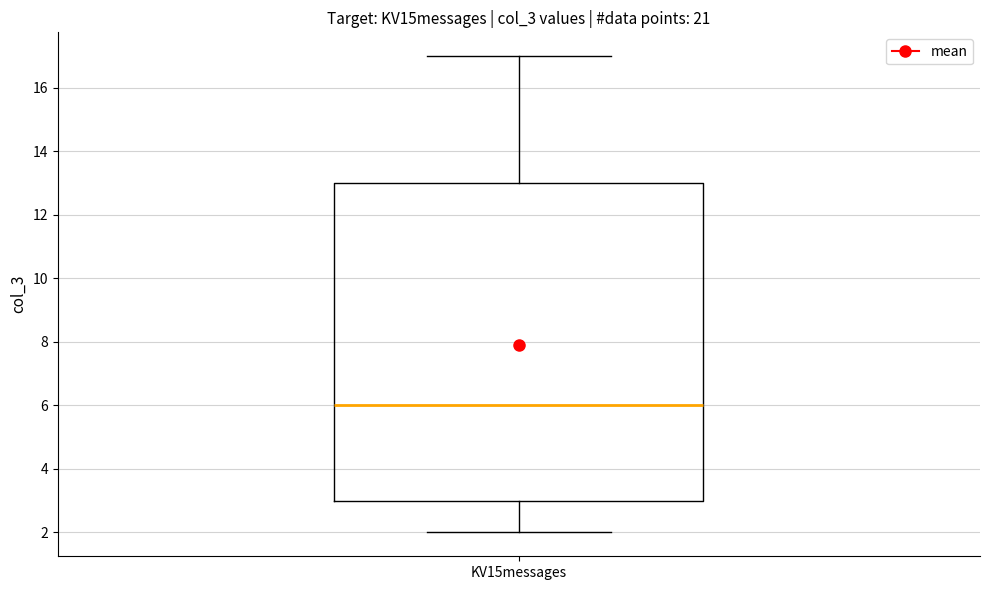

Transcribe this box plot: give where the median line is, the range the box spans, and where the two whiskers end, as read against the y-axis. The values are not printed on the chart, so give them approximately, as read against the axis.

median 6, box 3 to 13, whiskers 2 to 17